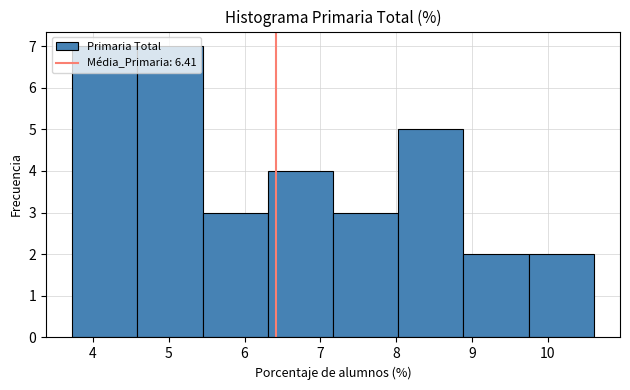

Reading left to right, transcribe this chart: for each bar, give the range it covers on the x-axis and its height. Neither the bar edges nor the heights are printed on the chart, so give them approximately, as read against the axes.

3.7 to 4.6: 7
4.6 to 5.4: 7
5.4 to 6.3: 3
6.3 to 7.2: 4
7.2 to 8.0: 3
8.0 to 8.9: 5
8.9 to 9.8: 2
9.8 to 10.6: 2